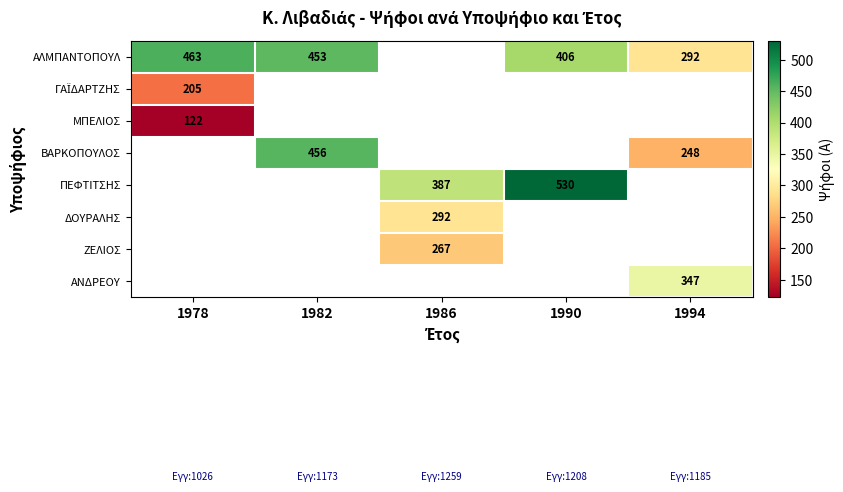

The value of ΜΠΕΛΙΟΣ at 1978 is 175. True or false?

False